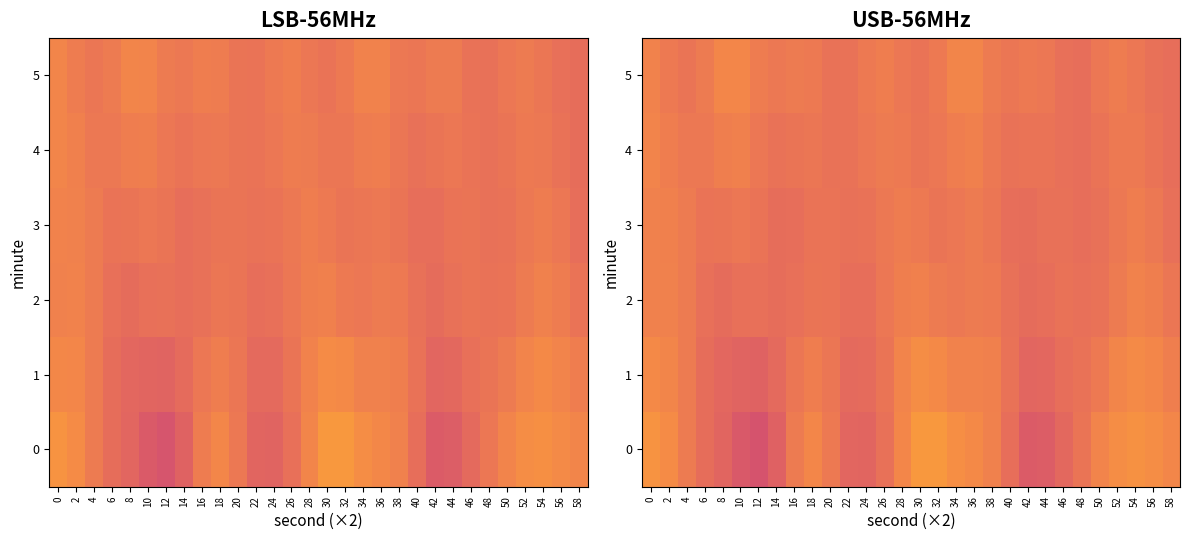

What is the average value of the 1 series?

-133.1